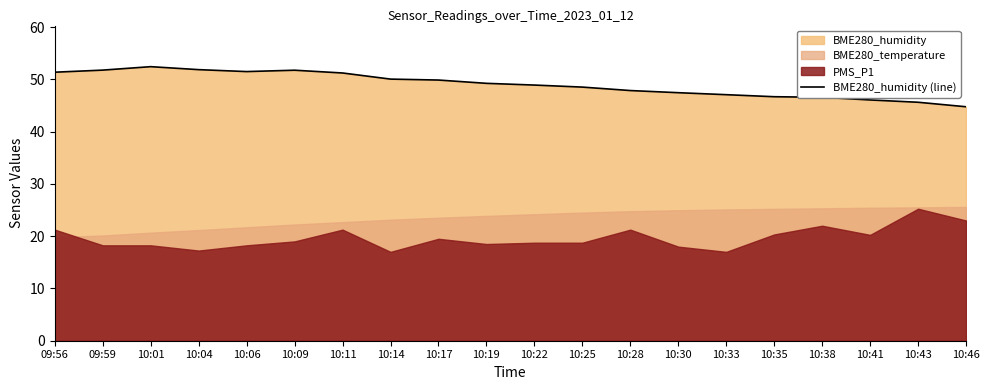

Is it true that the value at 10:04 is 51.9?

True